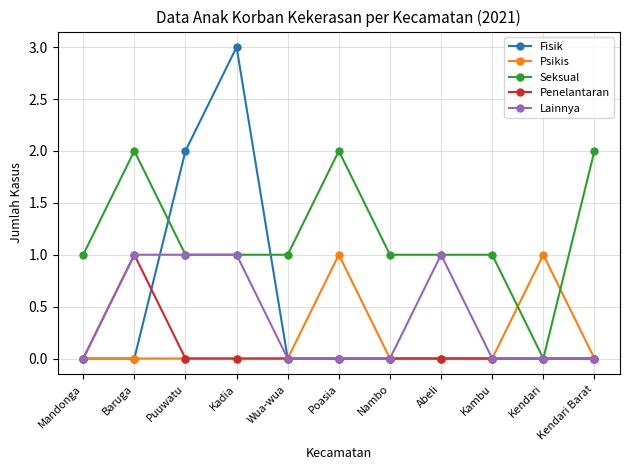

The value of Fisik at Poasia is 0. True or false?

True